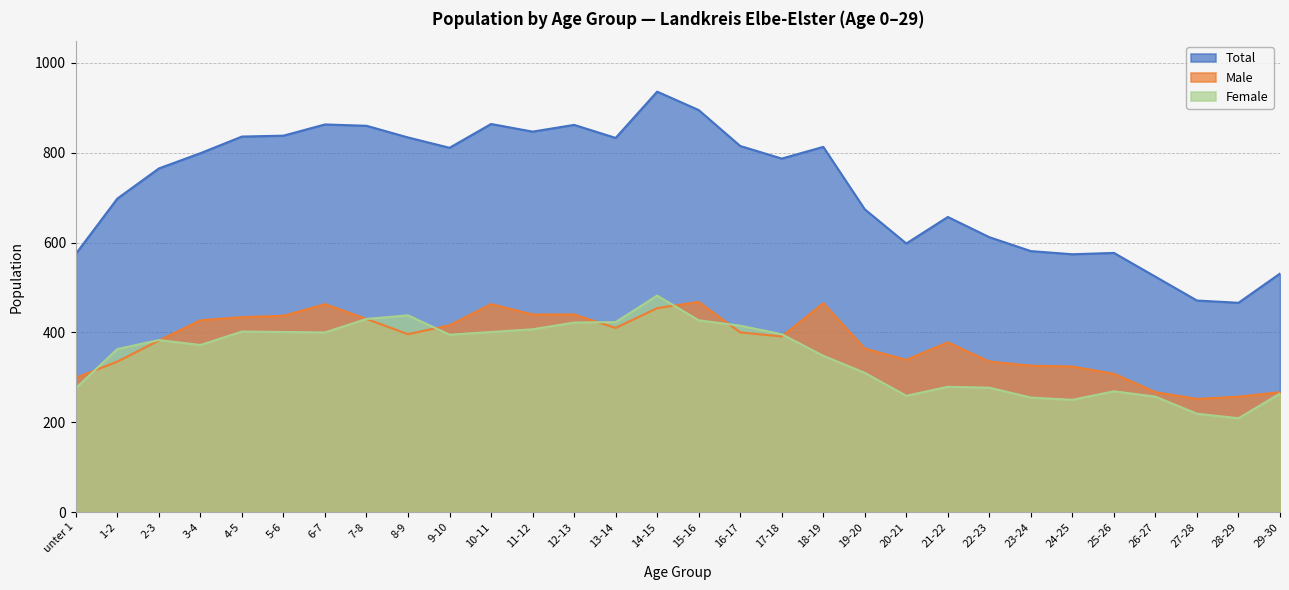

What is the difference between the Total values at 25-26 and 3-4?

222